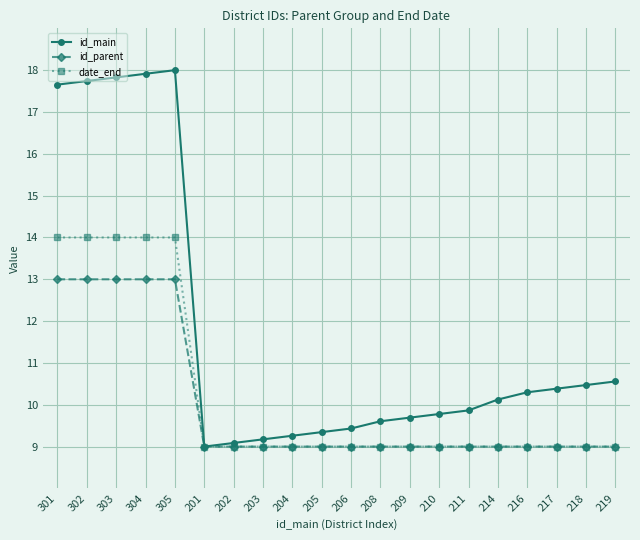

The value of id_main at 208 is 6.6. True or false?

False